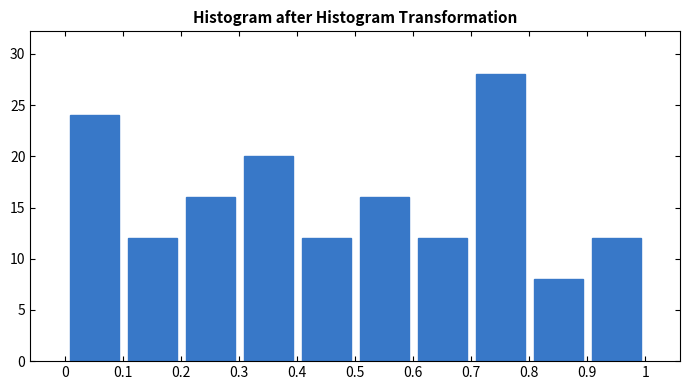

Over which range of the x-axis is the bar tallest?

0.7 to 0.8